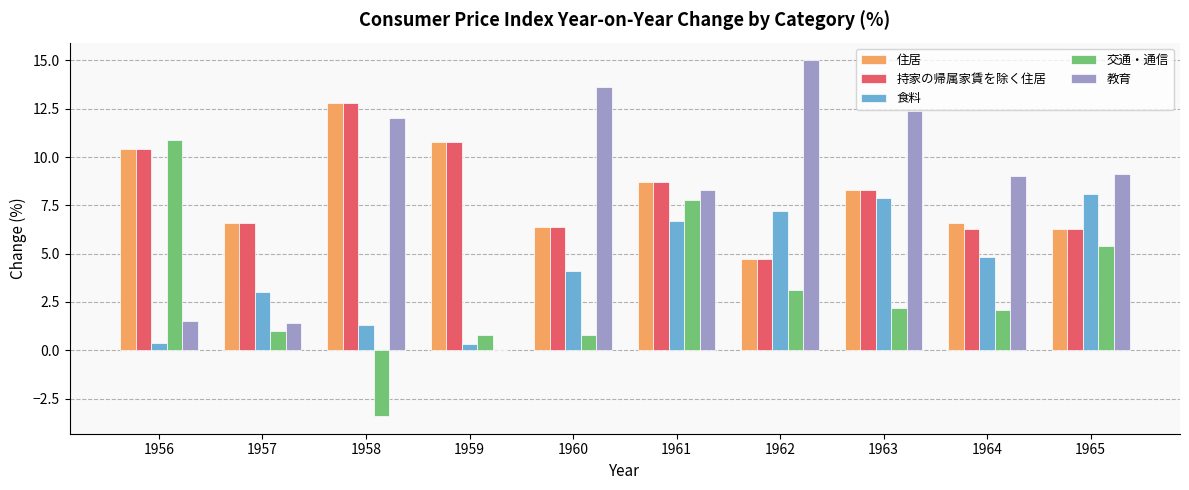

What is the total value across all series at 1958?

35.5